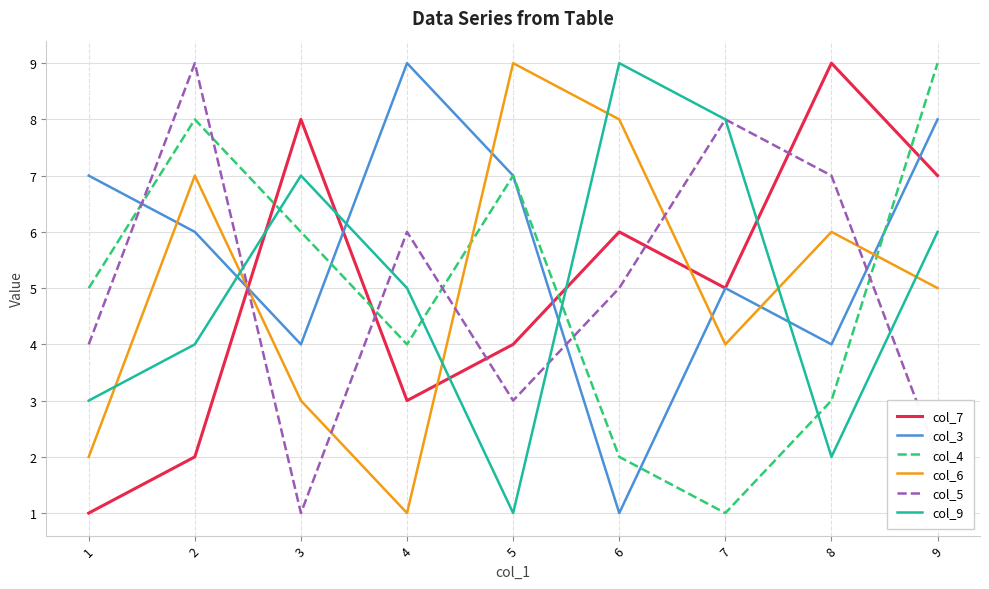

Is it true that col_6 equals 5 at 9?

True